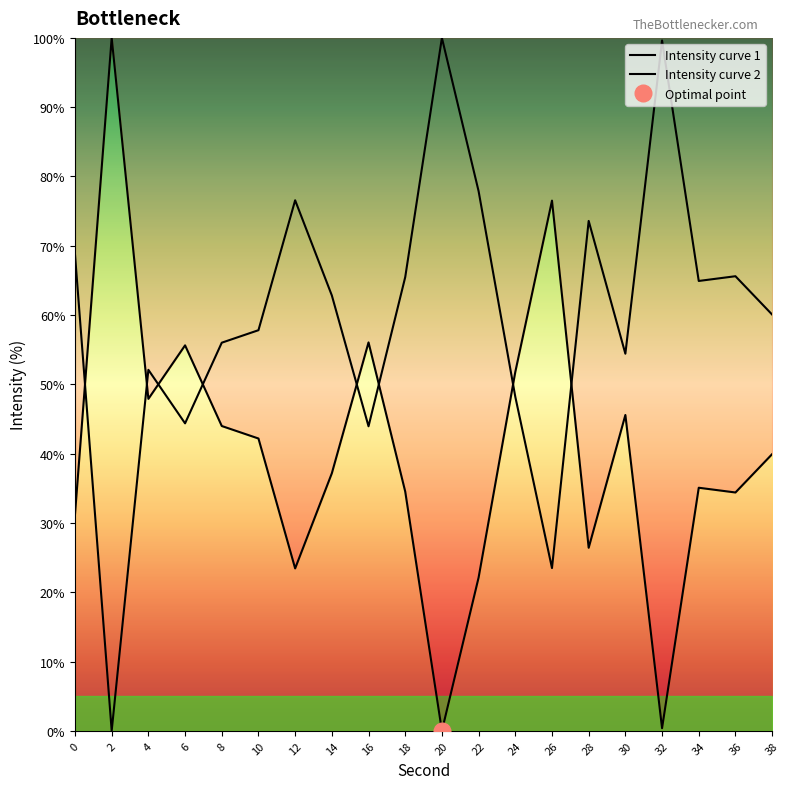

Rank the series at 22 from highest to lowest value.

Intensity curve 2, Intensity curve 1